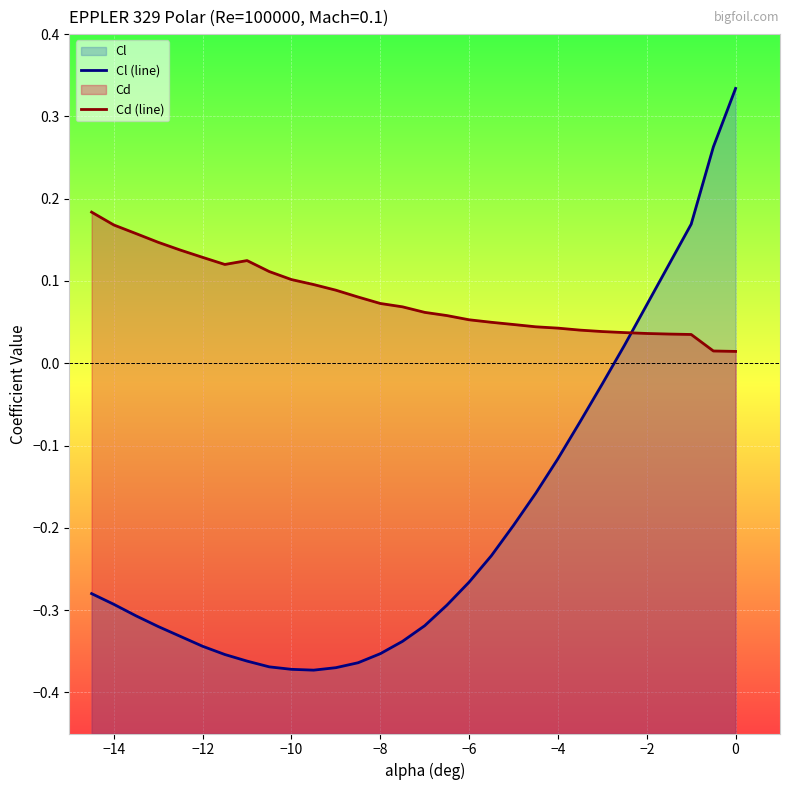

Which series has the largest range (max minus min)?

Cl (line)